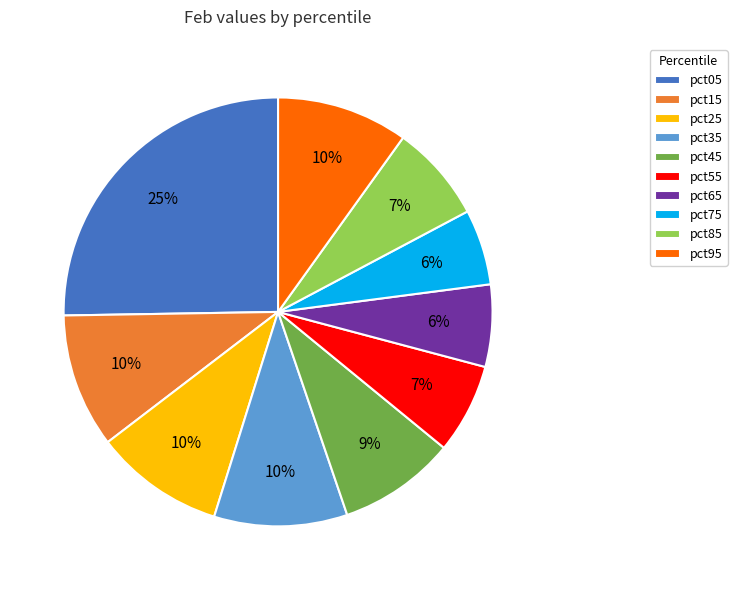

To the nearest percent, what is the average slice percentage?

10%